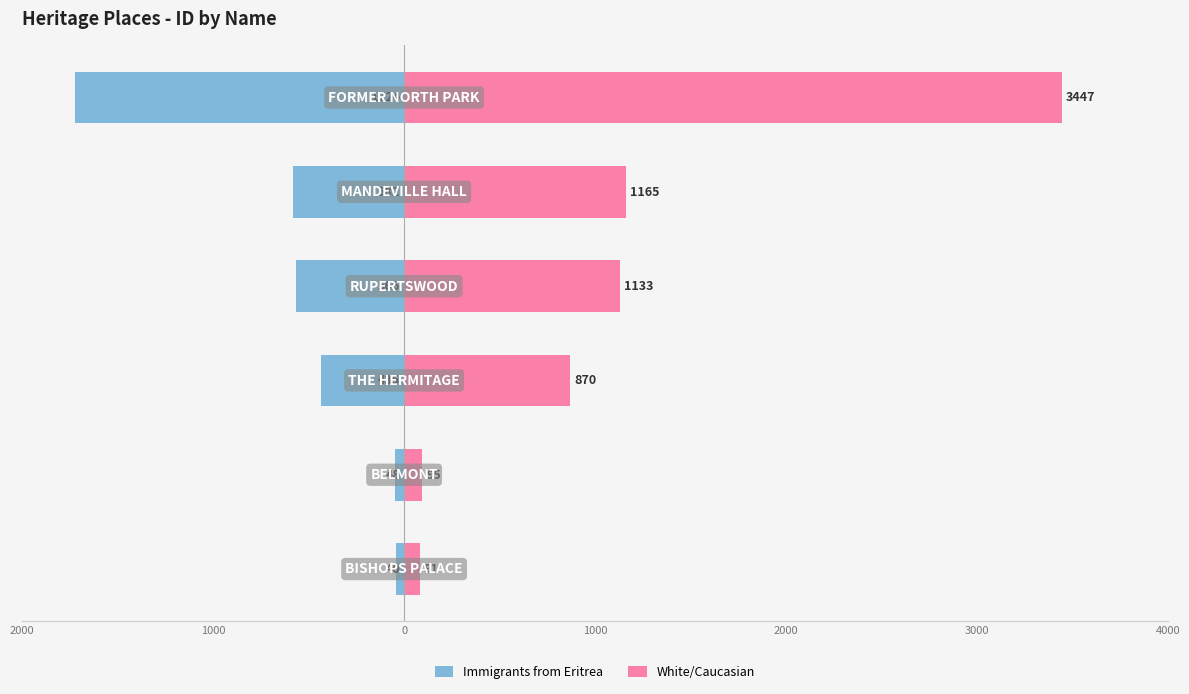

How many data points does each series have?

6